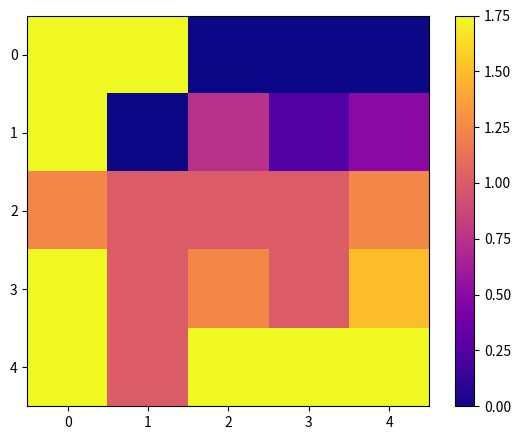

How many distinct data groups are displayed?

5